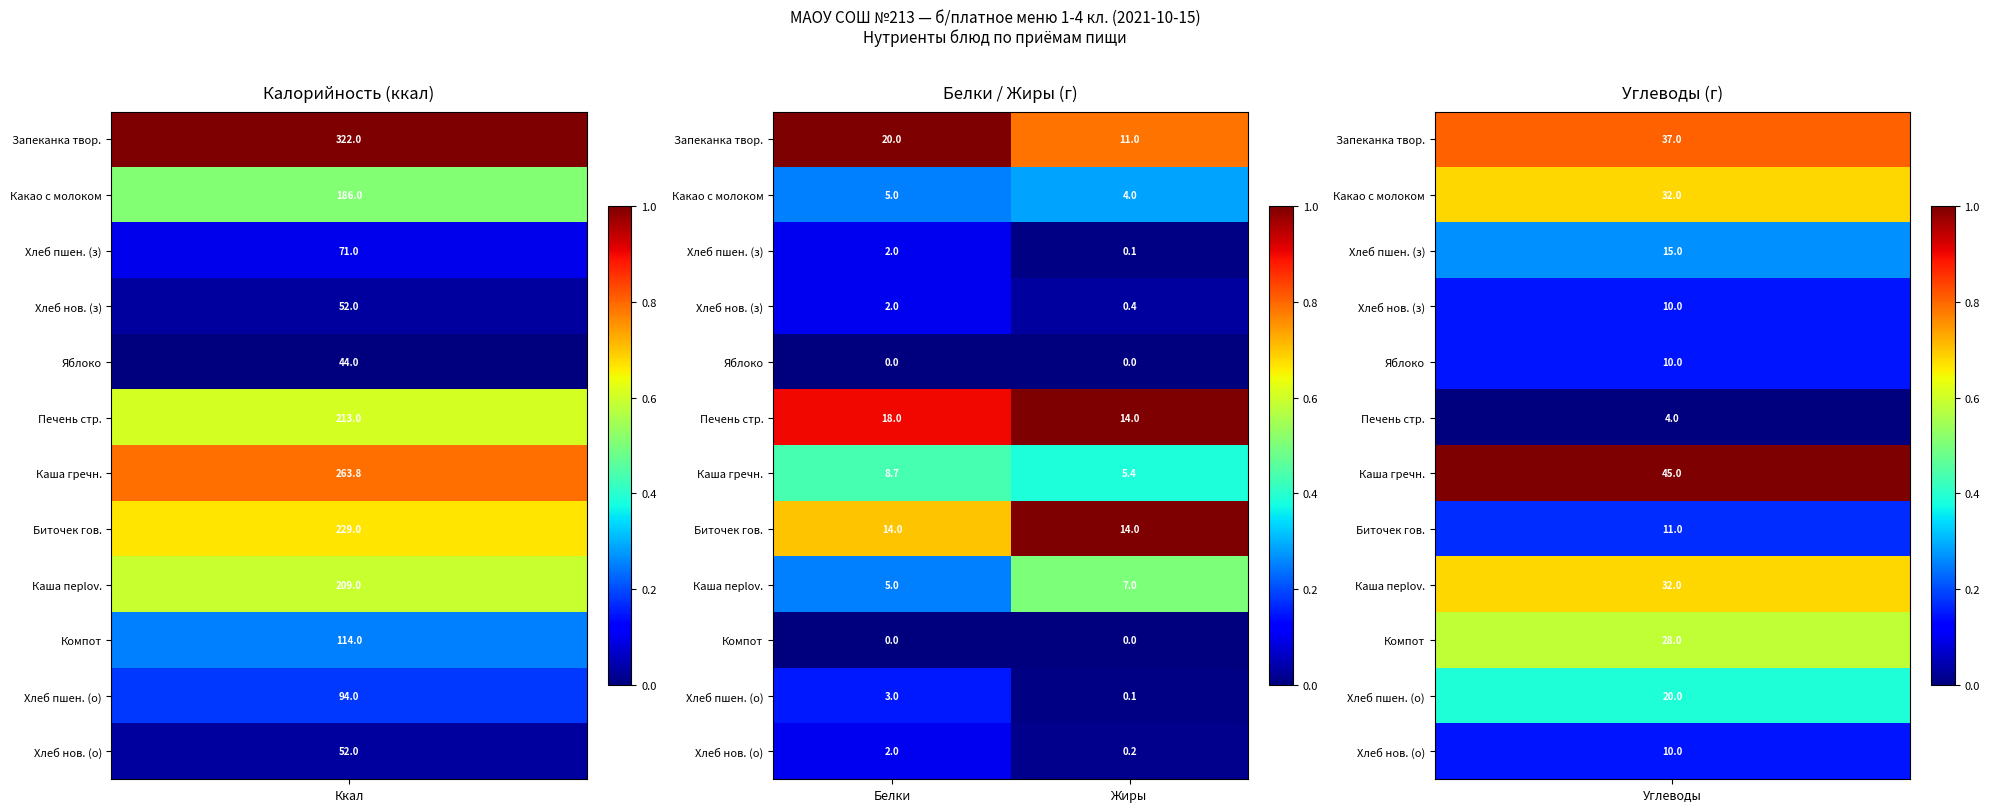

What is the maximum value shown in the chart?

20.0